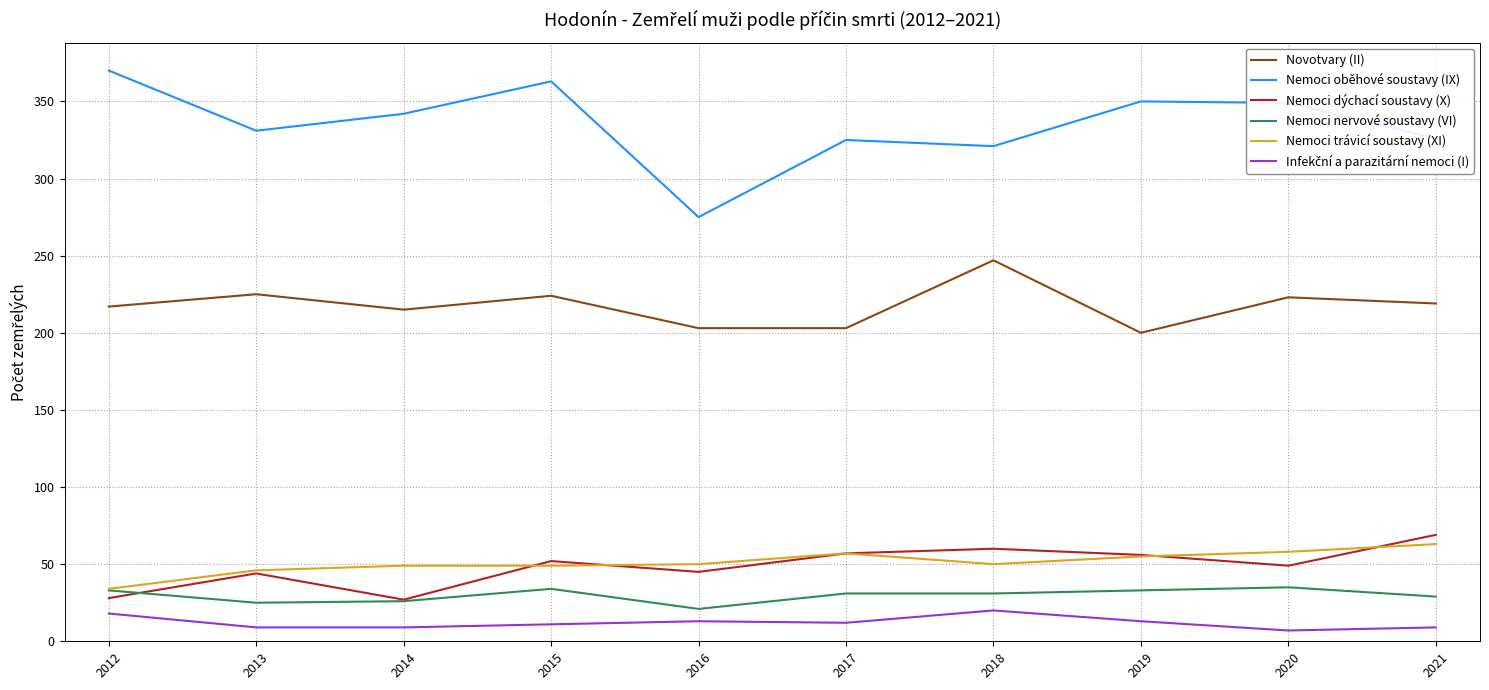

The Novotvary (II) series shows 88 at 2014. True or false?

False